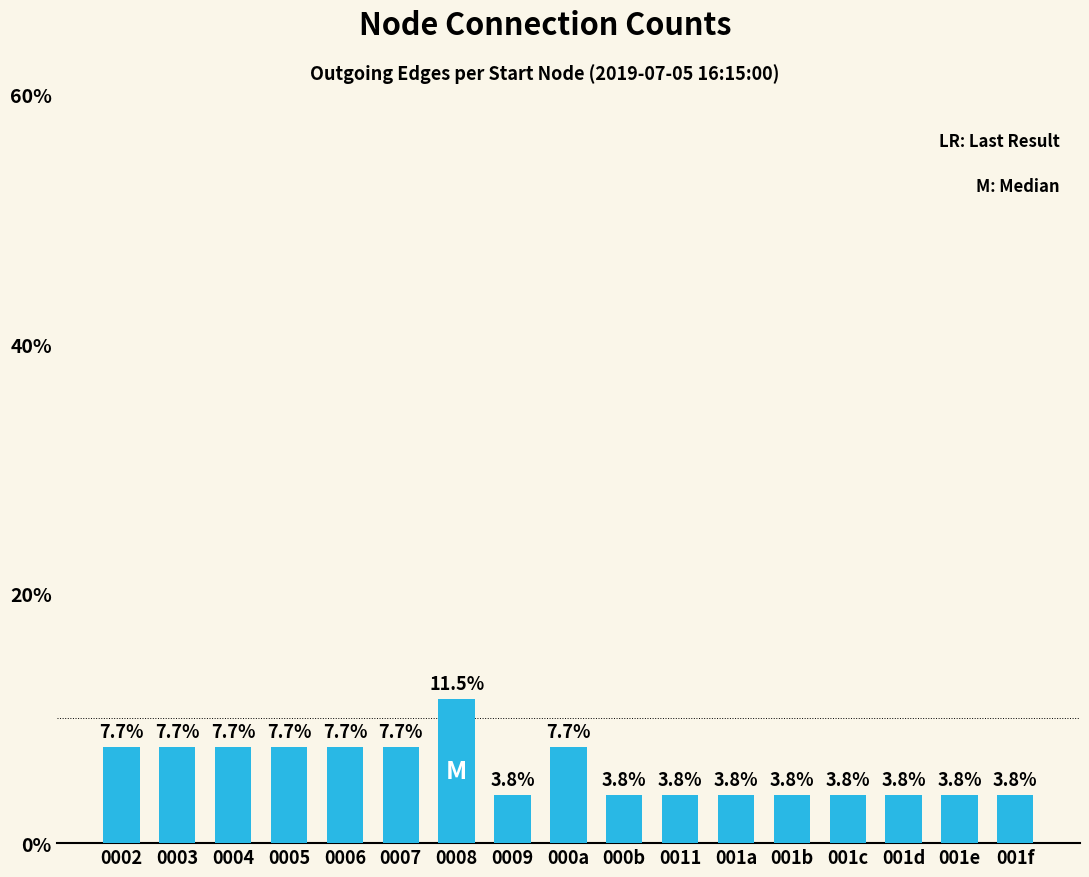

How many bars are there in total?

17